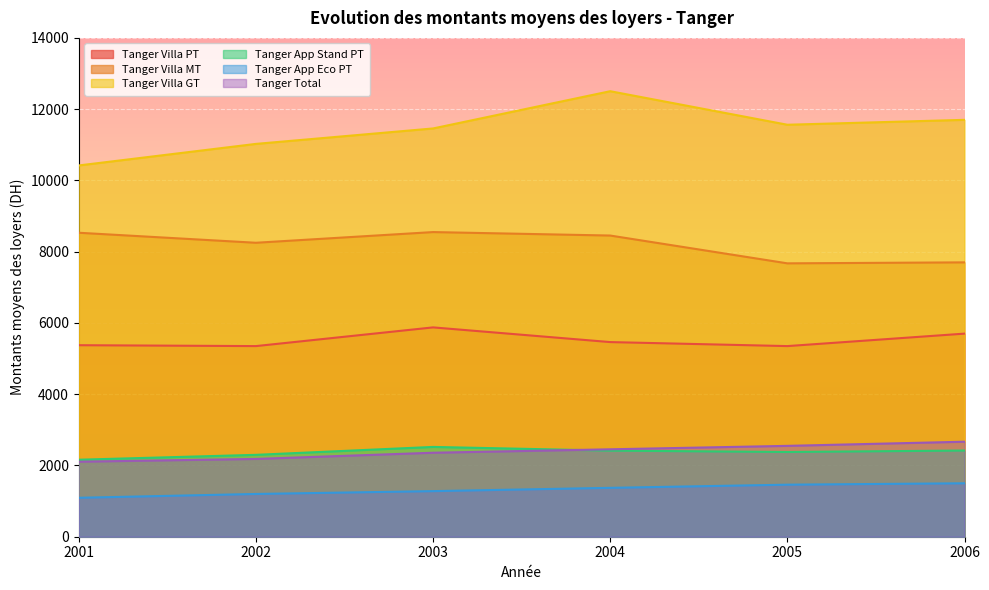

Reading left to right, list all the values displayed in this chart.

Tanger Villa PT: 2001=5375.0	2002=5350.0	2003=5875.0	2004=5462.5	2005=5350.0	2006=5700.0
Tanger Villa MT: 2001=8531.0	2002=8250.0	2003=8550.0	2004=8452.8	2005=7672.6	2006=7700.0
Tanger Villa GT: 2001=10420.0	2002=11025.0	2003=11458.5	2004=12503.5	2005=11562.5	2006=11700.0
Tanger App Stand PT: 2001=2161.0	2002=2298.0	2003=2520.3	2004=2416.5	2005=2378.2	2006=2419.1
Tanger App Eco PT: 2001=1093.0	2002=1200.0	2003=1279.8	2004=1372.2	2005=1460.7	2006=1500.0
Tanger Total: 2001=2105.8	2002=2183.2	2003=2357.1	2004=2453.5	2005=2550.1	2006=2666.7